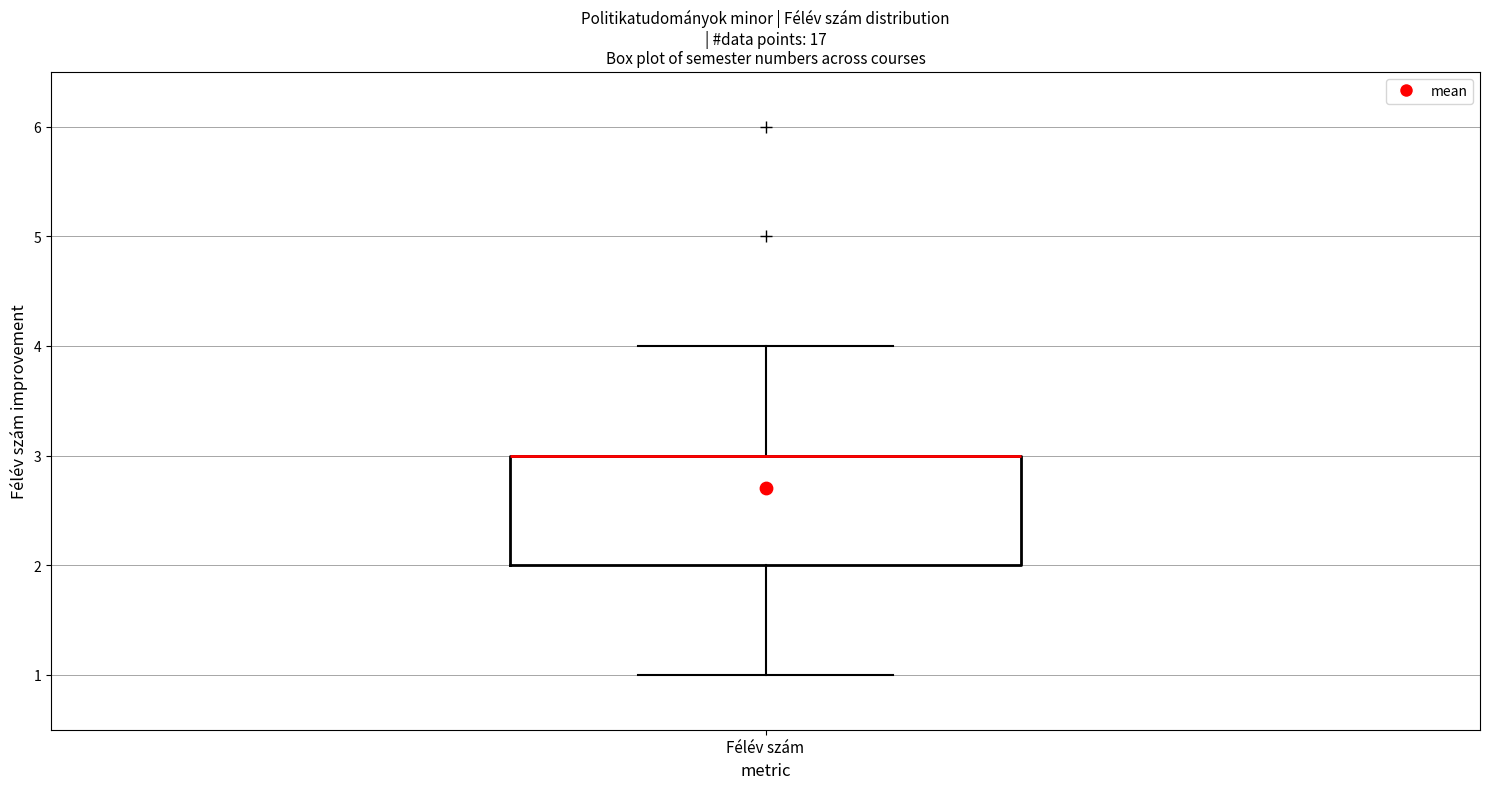

Read this box plot against the y-axis: the position of the median line, the range covered by the box, and the ends of both whiskers. The values are not printed on the chart, so give them approximately, as read against the axis.

median 3 (drawn on the box's upper edge), box 2 to 3, whiskers 1 to 4